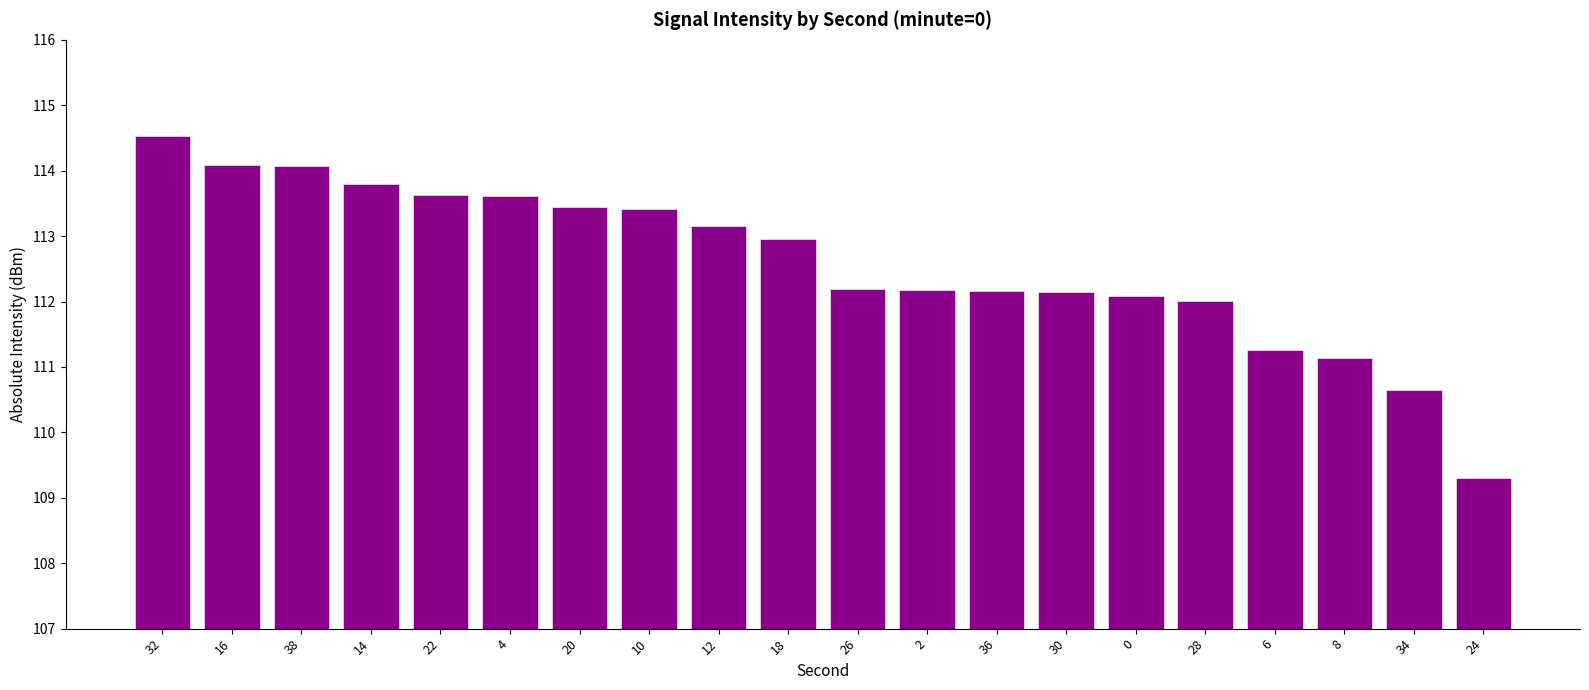

What is the difference between the second highest and second lowest values?

3.5